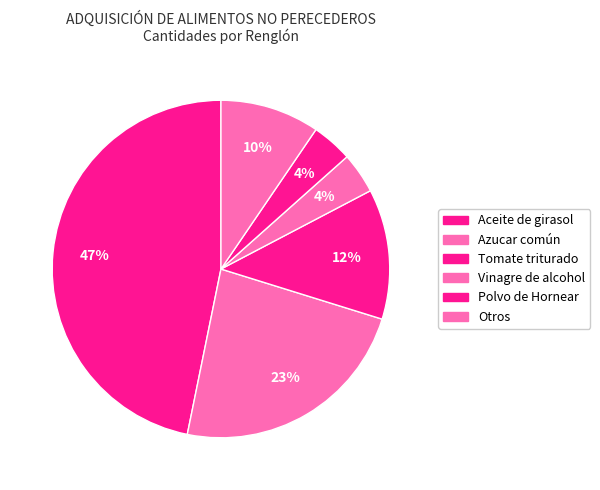

How many segments does this pie chart have?

6